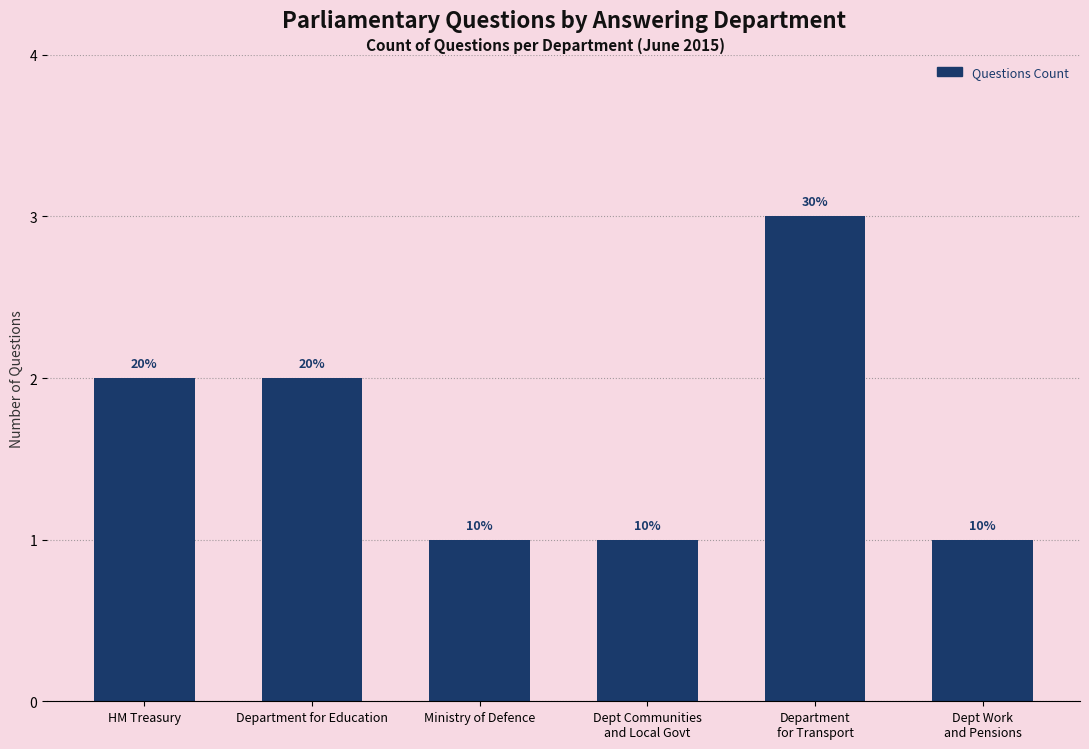

Where does the data first go above 2?

Department
for Transport